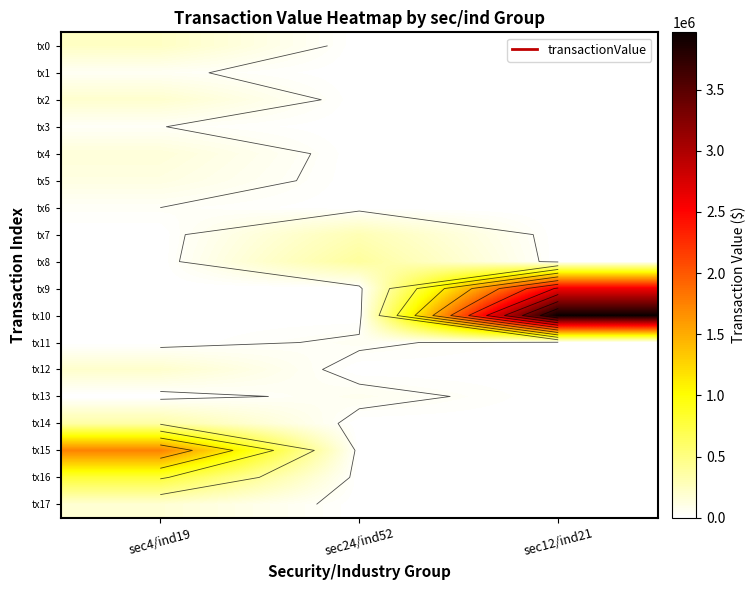

Rank the series by their maximum value, from lowest to highest.

tx6, tx3, tx1, tx11, tx13, tx5, tx4, tx17, tx2, tx12, tx0, tx7, tx14, tx8, tx16, tx15, tx9, tx10